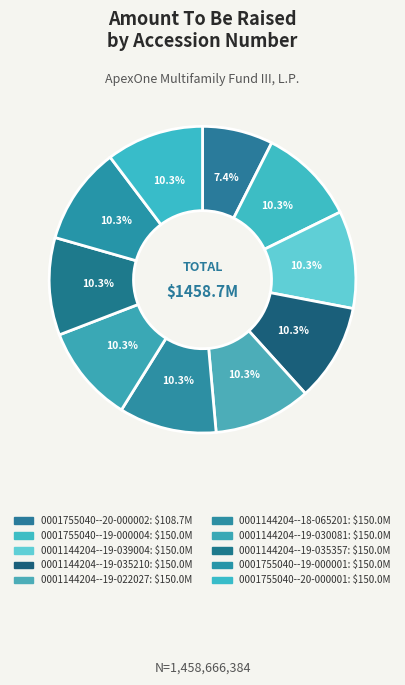

How many segments does this pie chart have?

10